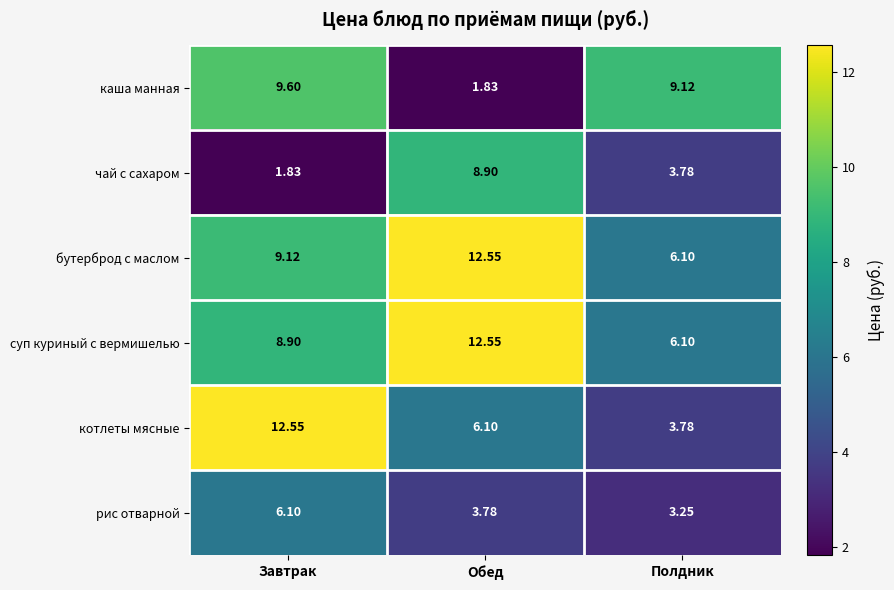

How many data points in бутерброд с маслом are less than 9?

1